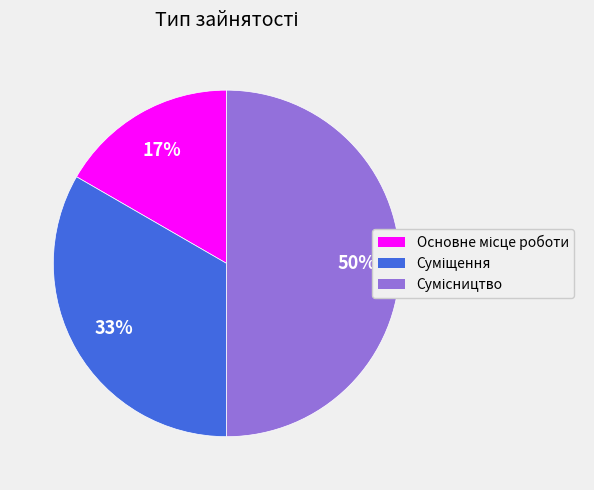

To the nearest percent, what is the average slice percentage?

33%